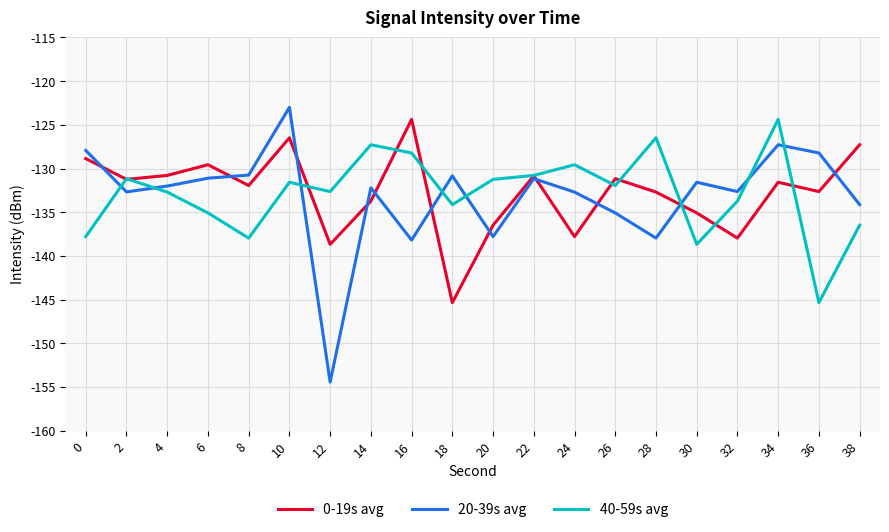

What is the difference between the maximum and minimum values in the 20-39s avg series?

31.4